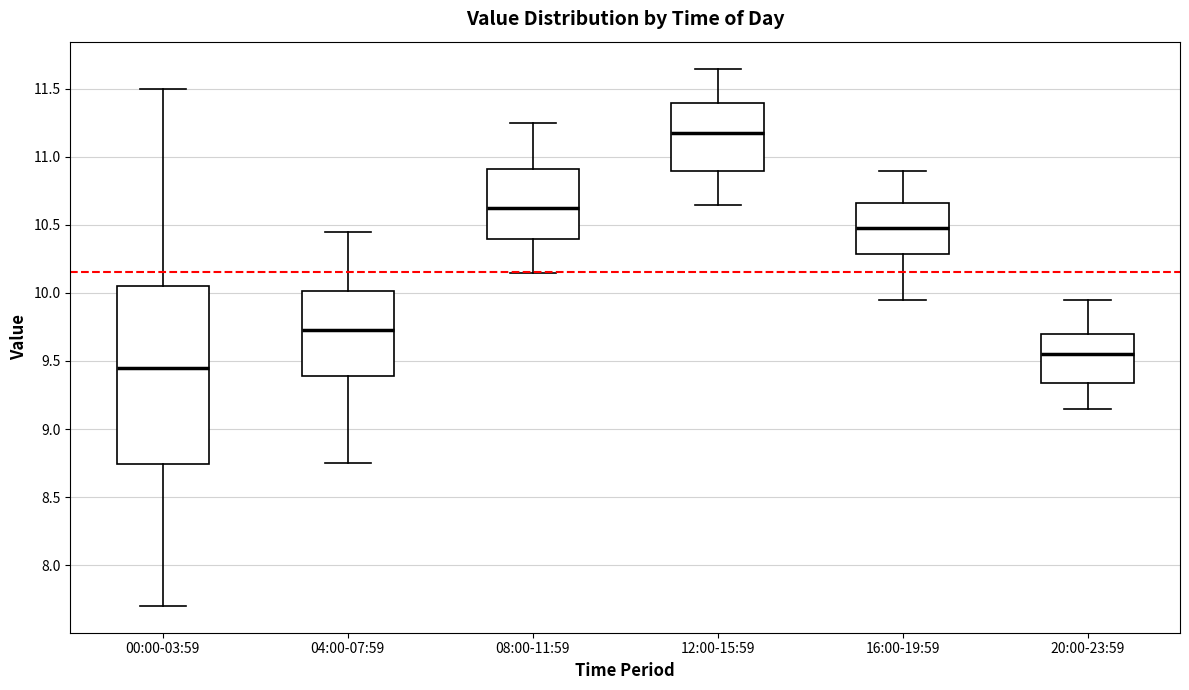

Reading left to right, transcribe this box plot: for each box, give where its median line is, the range the box spans, and where its two whiskers end, as read against the y-axis. The values are not printed on the chart, so give them approximately, as read against the axis.

00:00-03:59: median 9.45, box 8.75 to 10.05, whiskers 7.70 to 11.50
04:00-07:59: median 9.75, box 9.40 to 10.00, whiskers 8.75 to 10.45
08:00-11:59: median 10.65, box 10.40 to 10.90, whiskers 10.15 to 11.25
12:00-15:59: median 11.20, box 10.90 to 11.40, whiskers 10.65 to 11.65
16:00-19:59: median 10.50, box 10.30 to 10.65, whiskers 9.95 to 10.90
20:00-23:59: median 9.55, box 9.35 to 9.70, whiskers 9.15 to 9.95